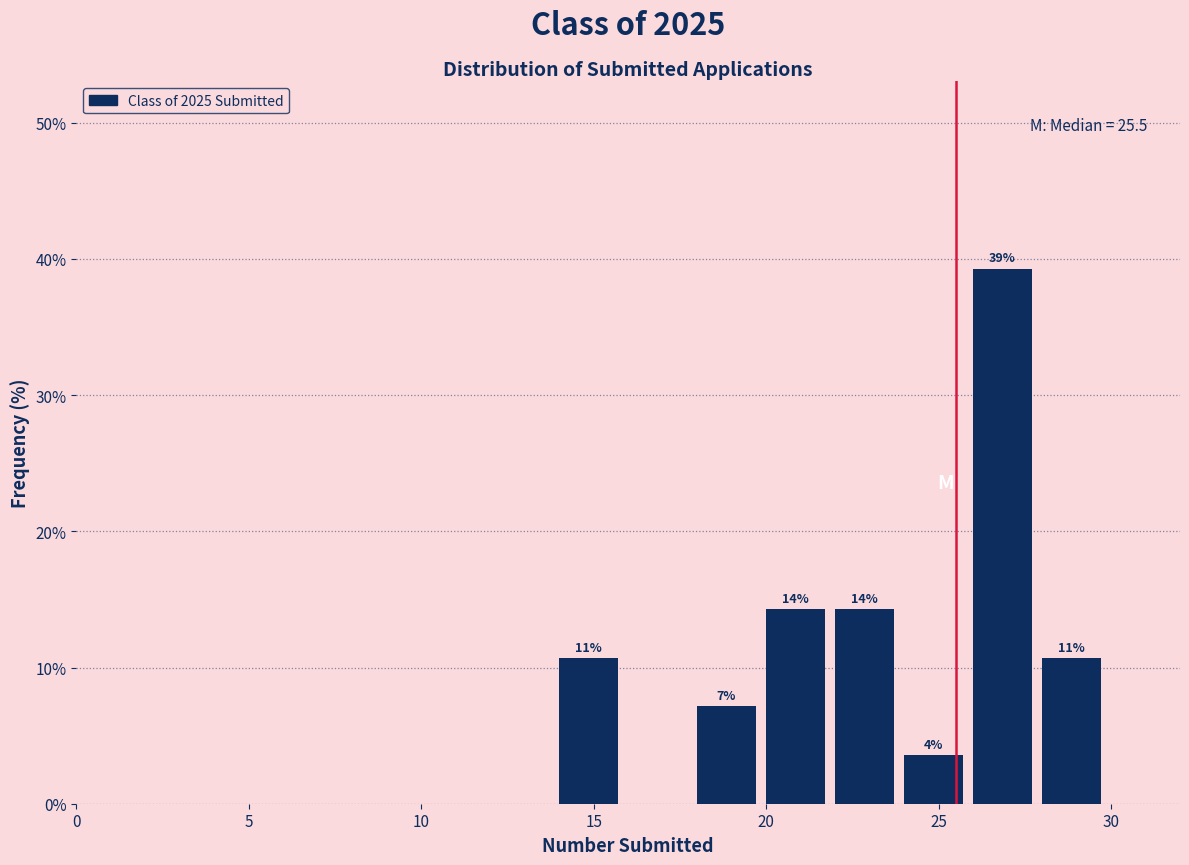

Which range on the x-axis has the tallest bar?

26 to 28